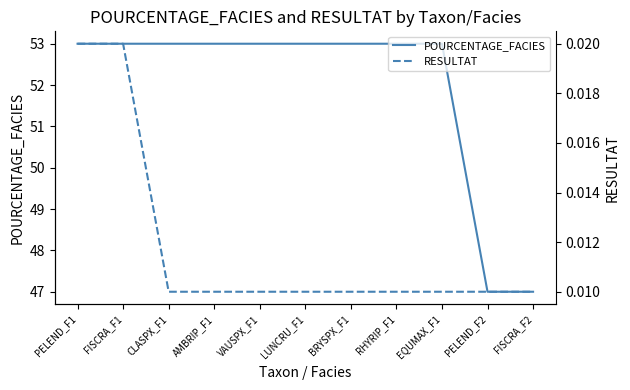

At which label is POURCENTAGE_FACIES closest to 50?

PELEND_F1